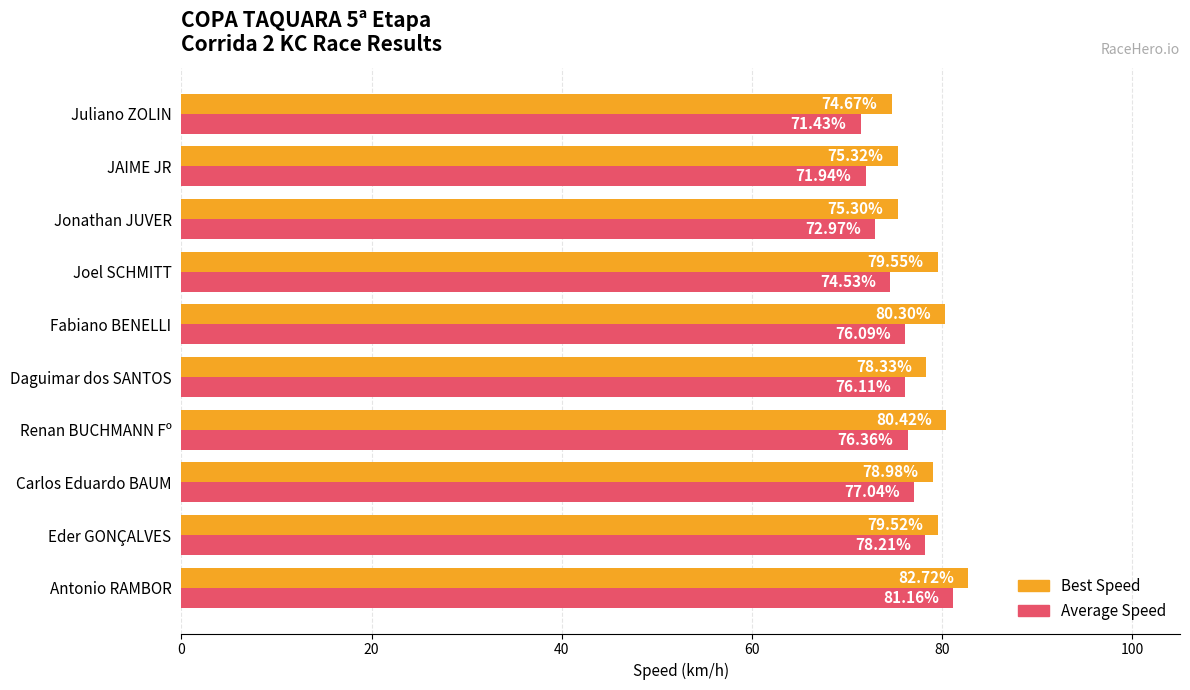

Which series has the largest total across all categories?

Best Speed